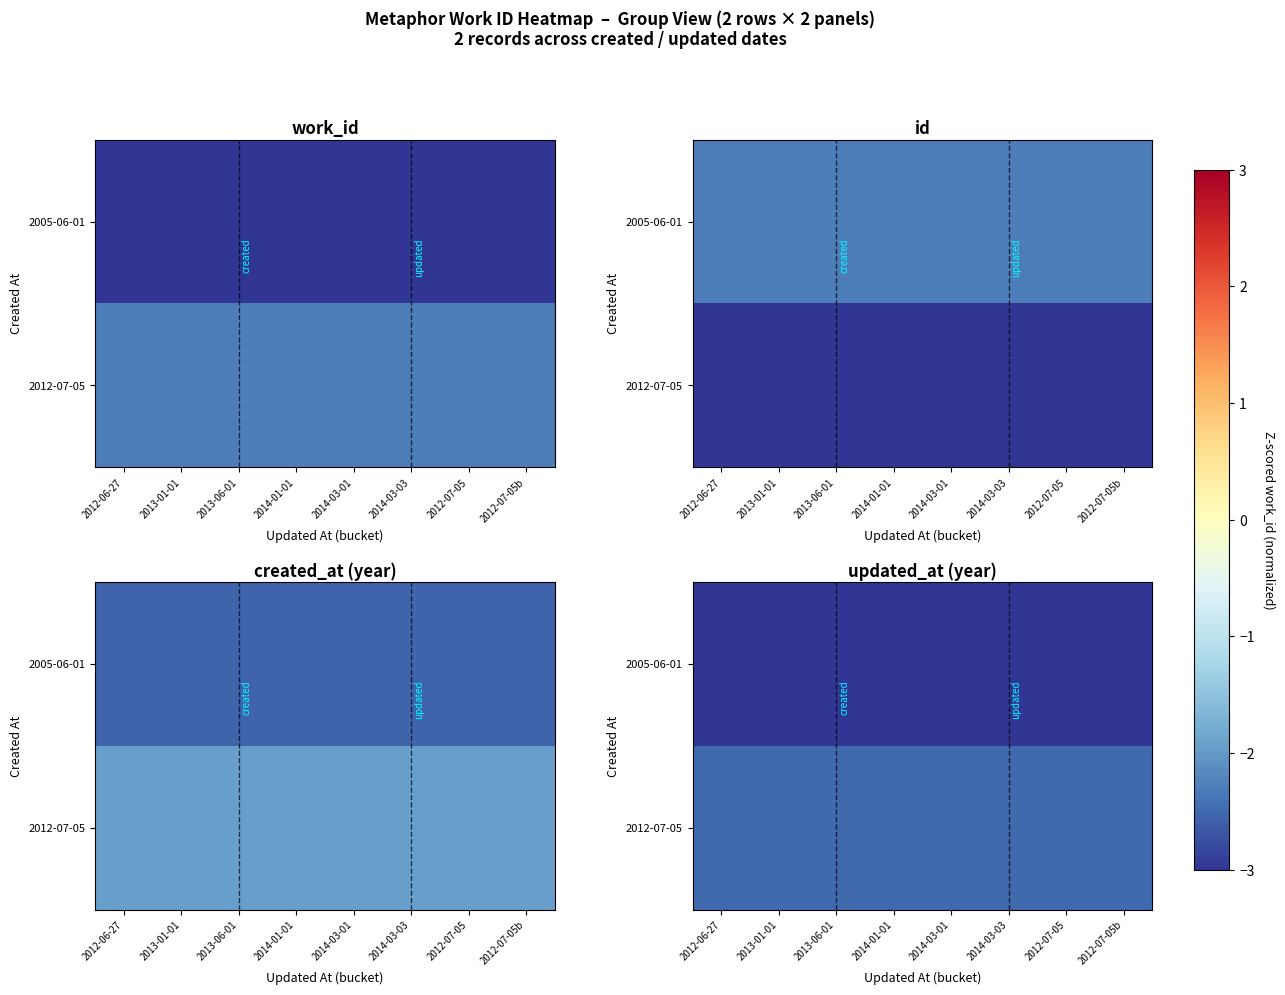

Count the number of data series in this chart.

2